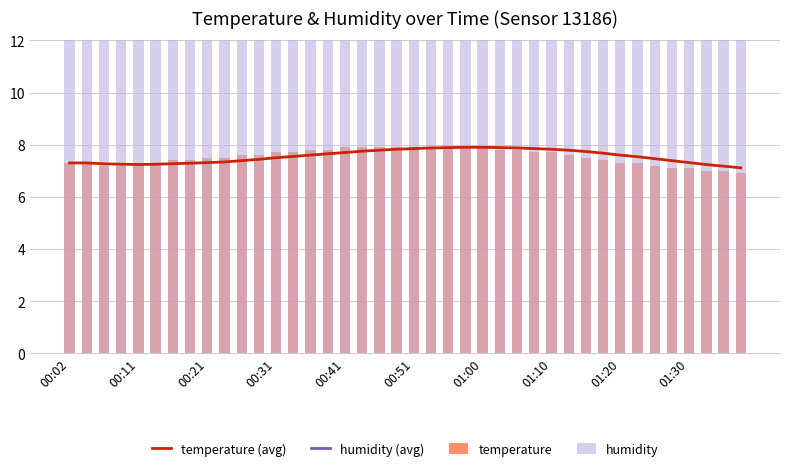

What is the lowest value of the temperature (avg) series?

7.1